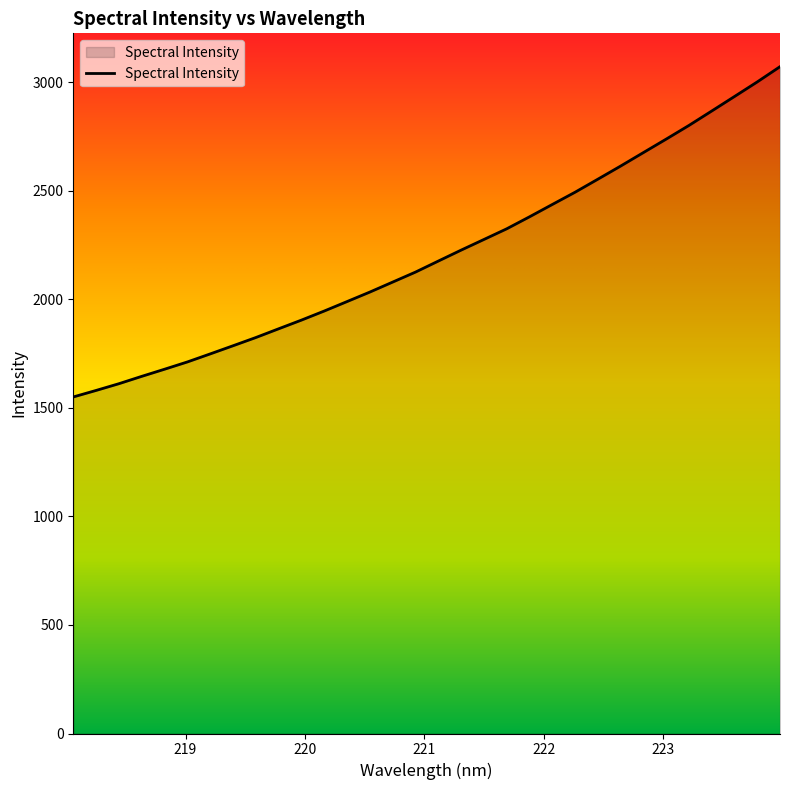

What is the greatest value displayed?

3071.0